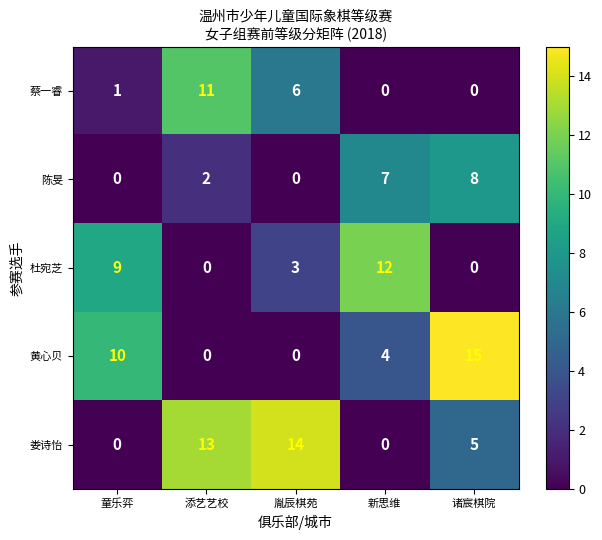

Which series has the widest spread of values?

黄心贝